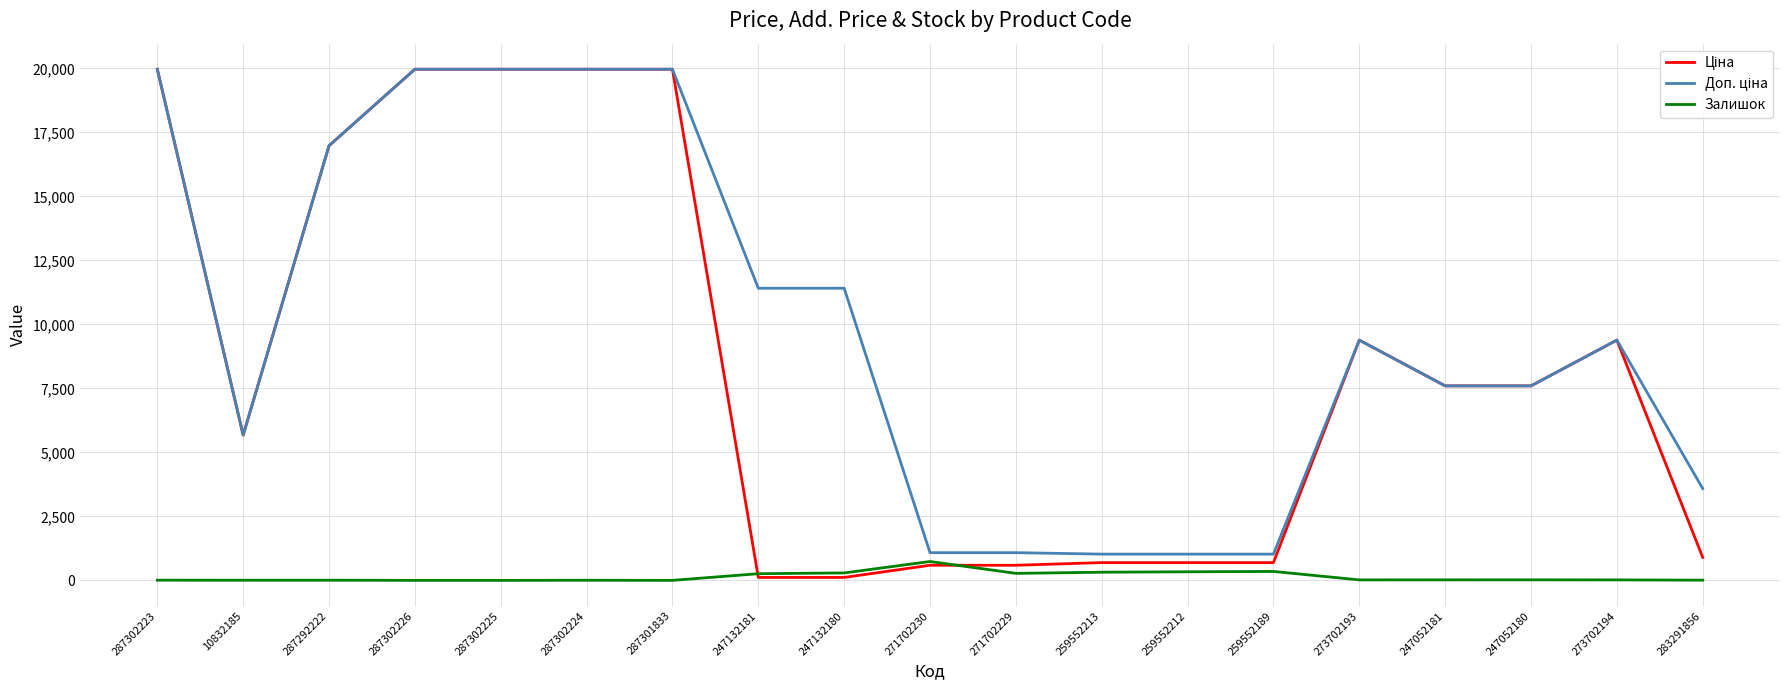

At which label does Залишок first exceed 18?

247132181